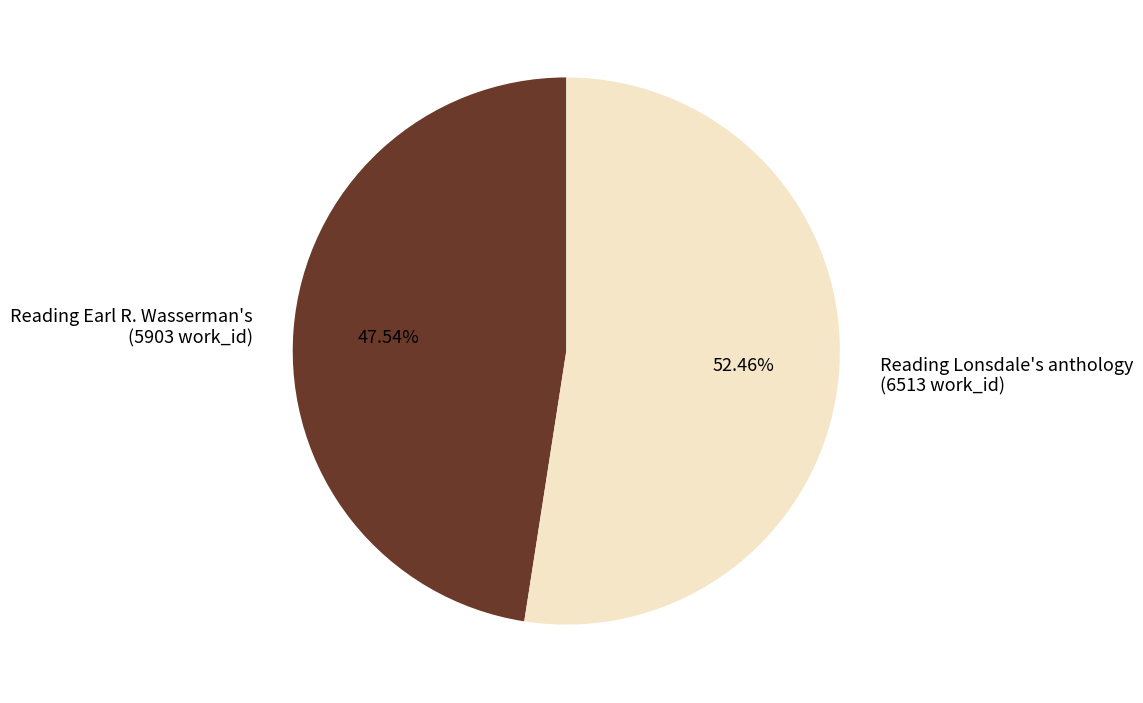

What is the majority slice?

Reading Lonsdale's anthology